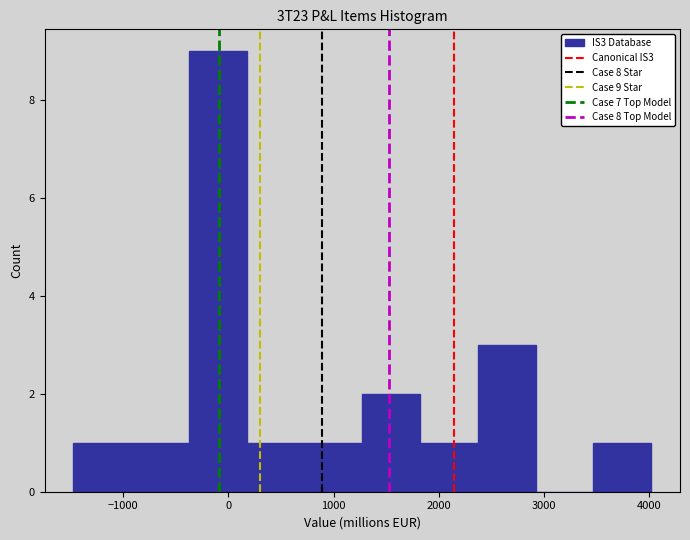

Which range on the x-axis has the tallest bar?

-400 to 200